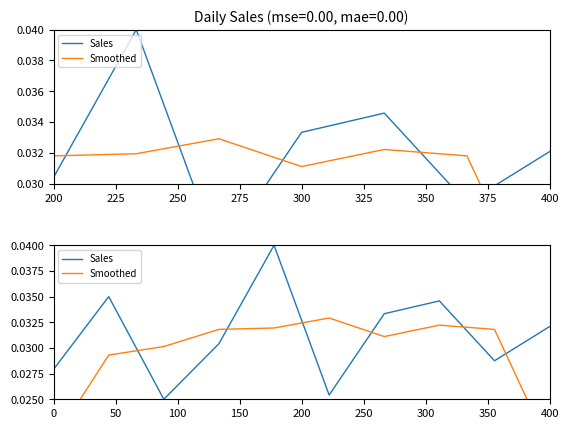

True or false: Sales and Smoothed intersect in this chart.

True